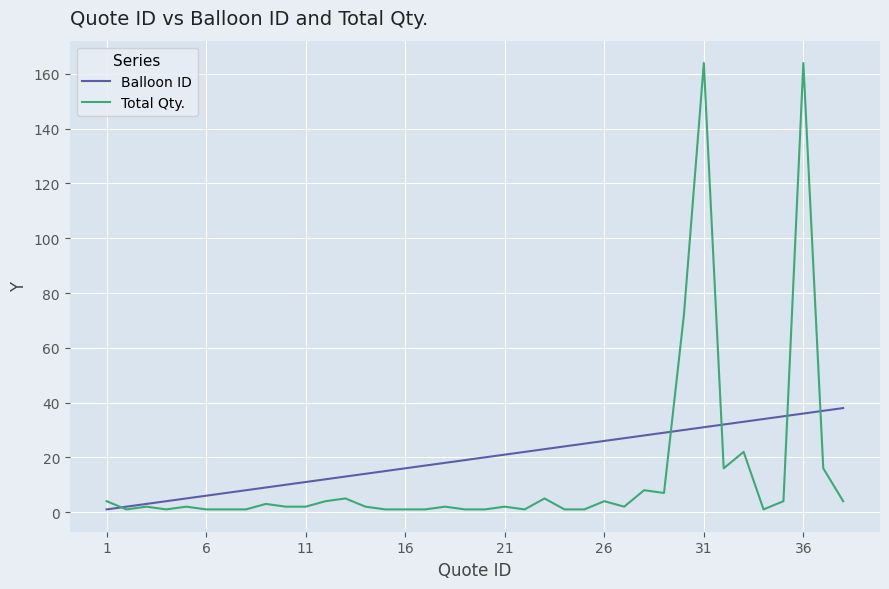

What is the maximum value for Balloon ID?

38